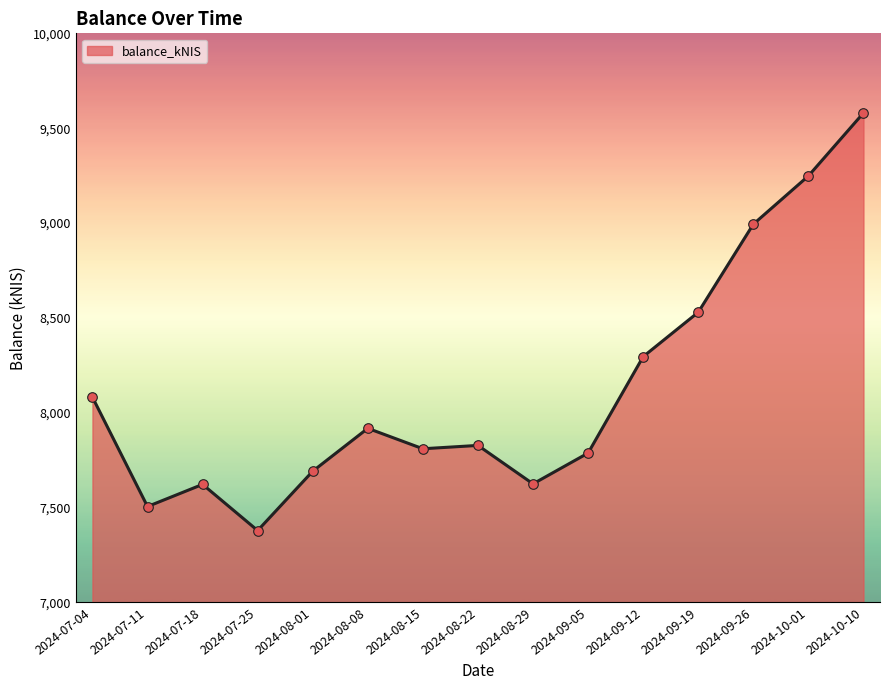

What is the change in value from 2024-08-08 to 2024-09-12?

+377.9